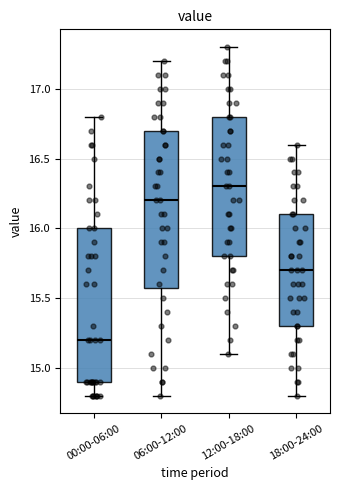

Which box's median line is the lowest?

00:00-06:00